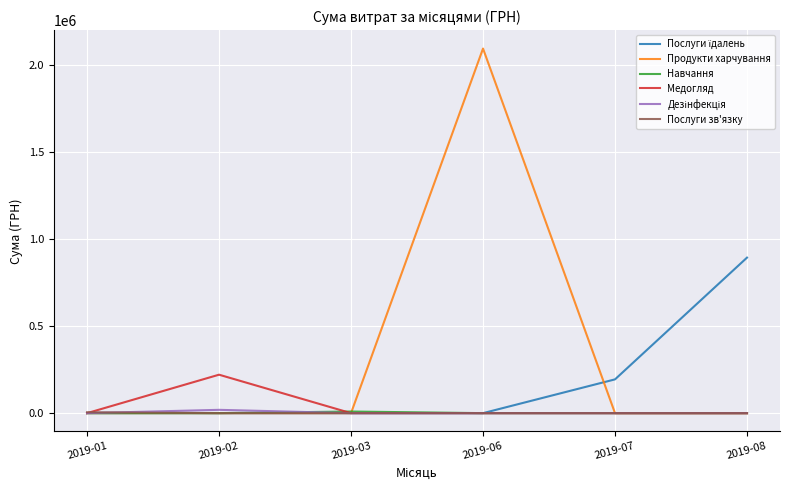

Does the chart have visible grid lines?

Yes